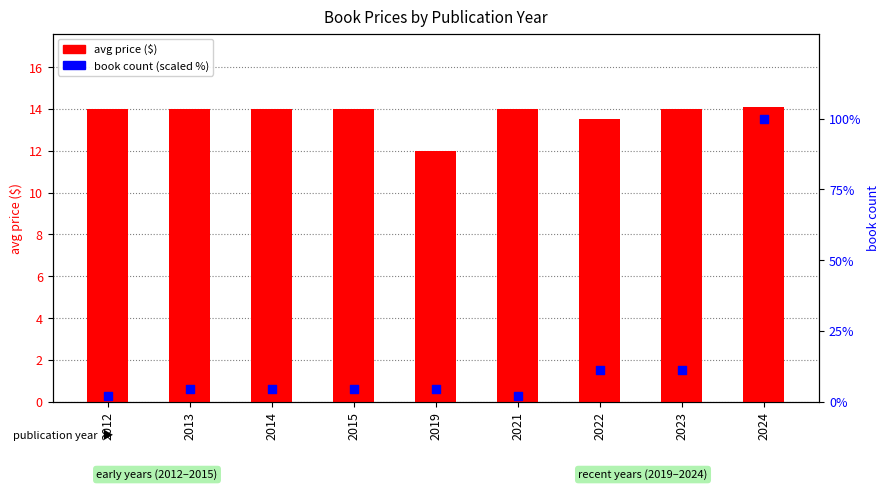

Is the value of avg price ($) at 2024 greater than the value of book count (scaled %) at 2024?

No